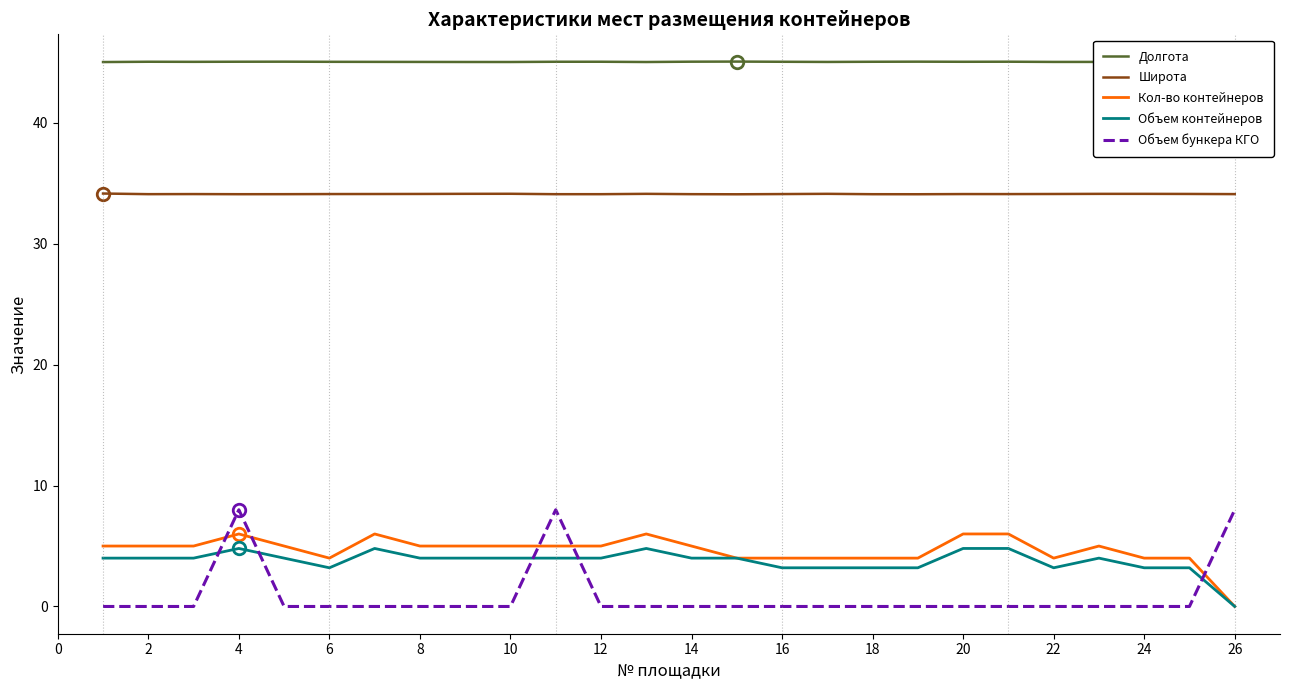

How many categories are shown in the chart?

26